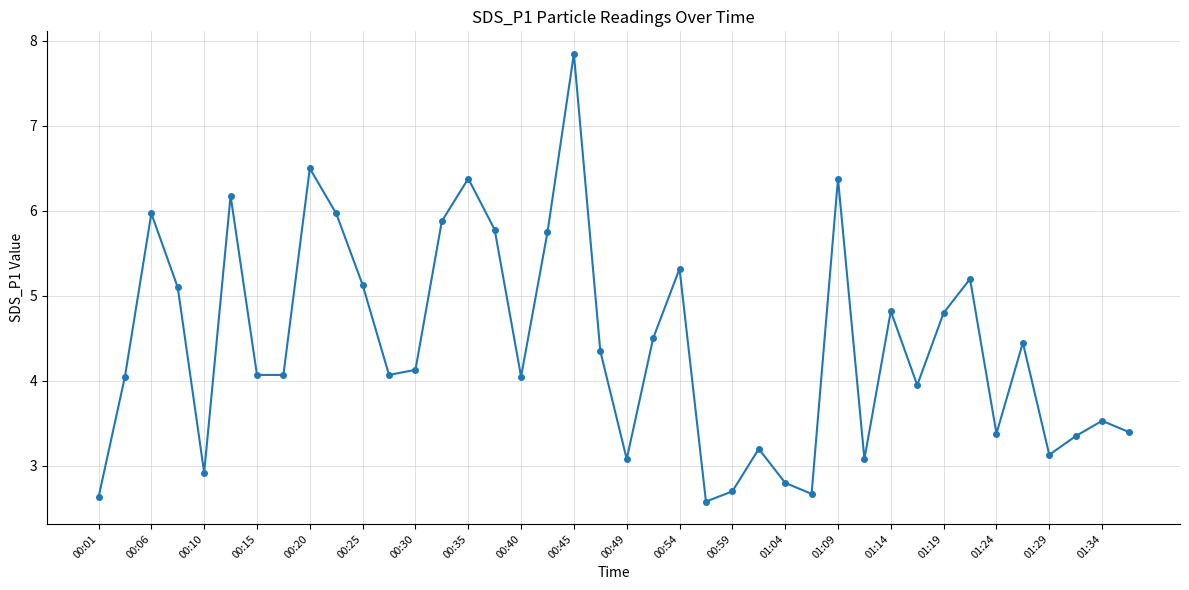

What is the value of the 37th point from the left?

3.1